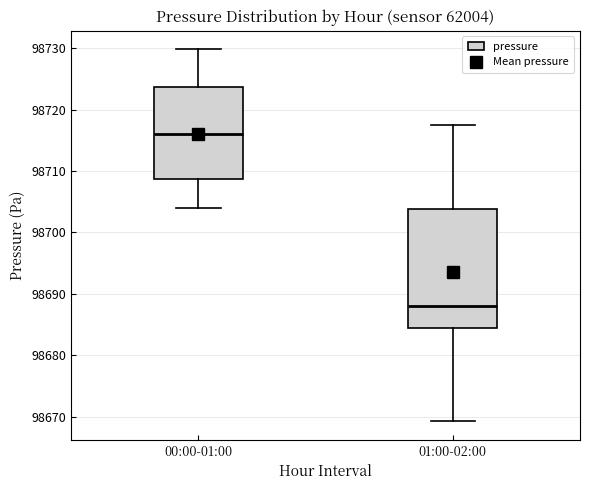

Comparing the boxes themselves (not the whiskers), which one is the tallest?

01:00-02:00